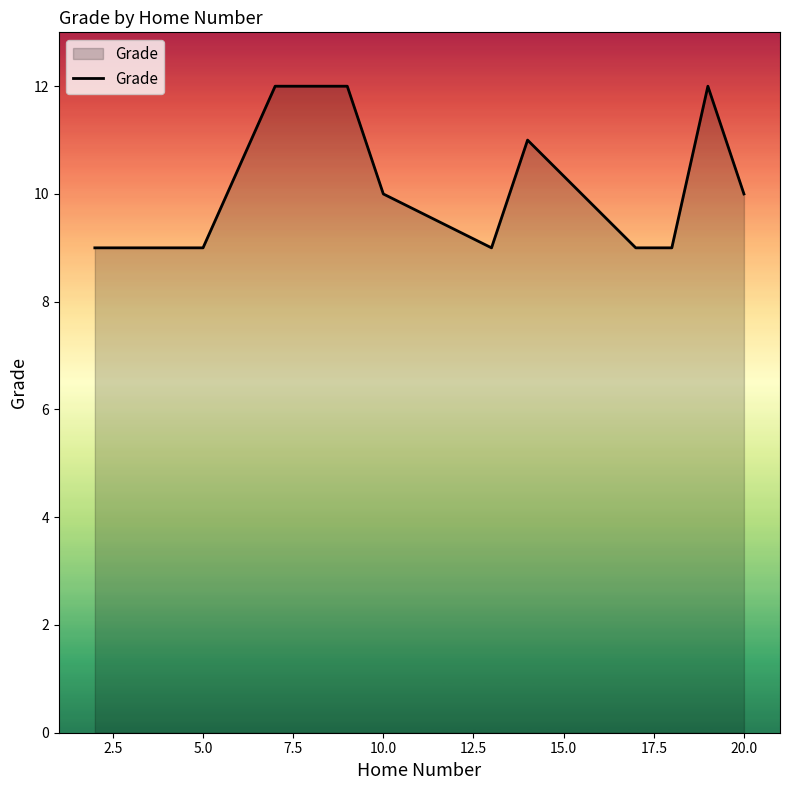

What is the minimum value shown in the chart?

9